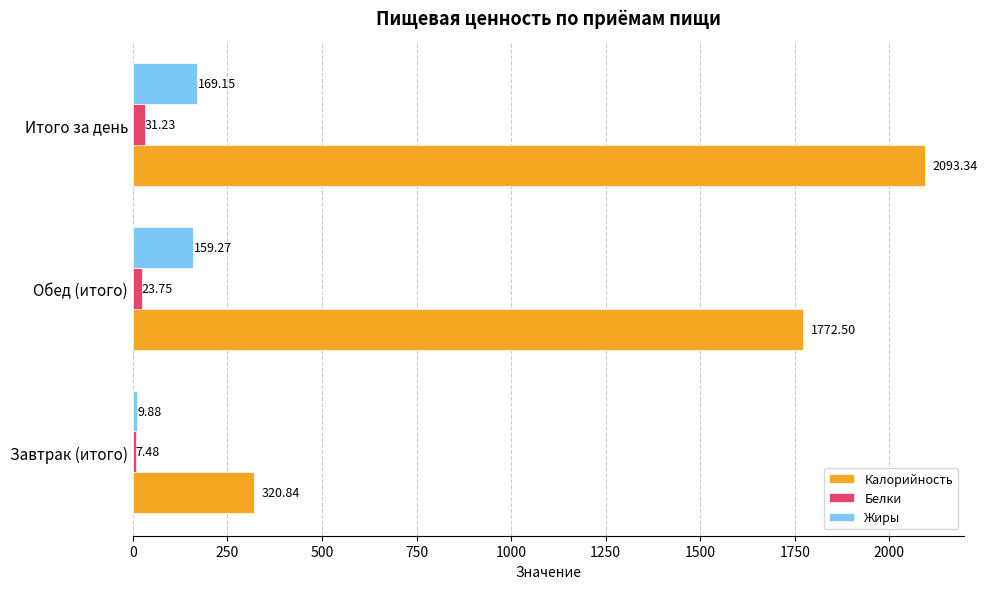

Is the value of Жиры at Итого за день greater than the value of Калорийность at Обед (итого)?

No